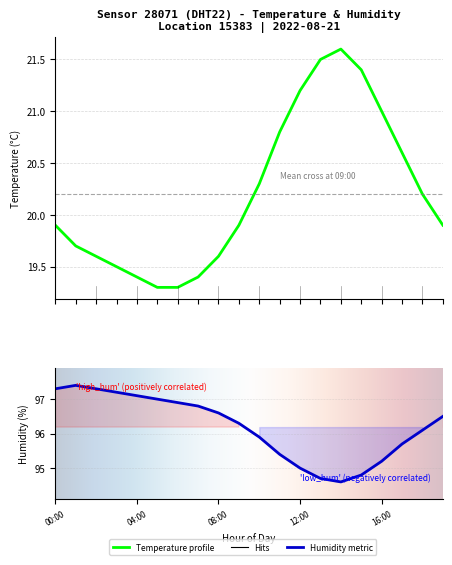

Is this an area chart (filled region under the line)?

No